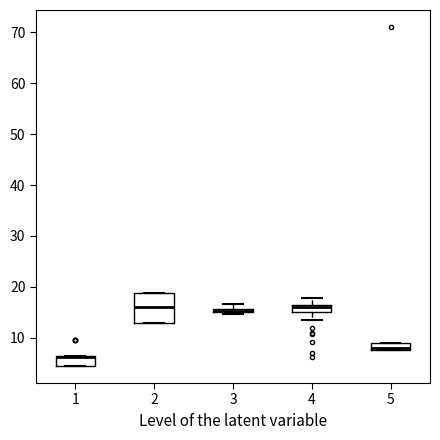

Comparing the boxes themselves (not the whiskers), which one is the tallest?

2